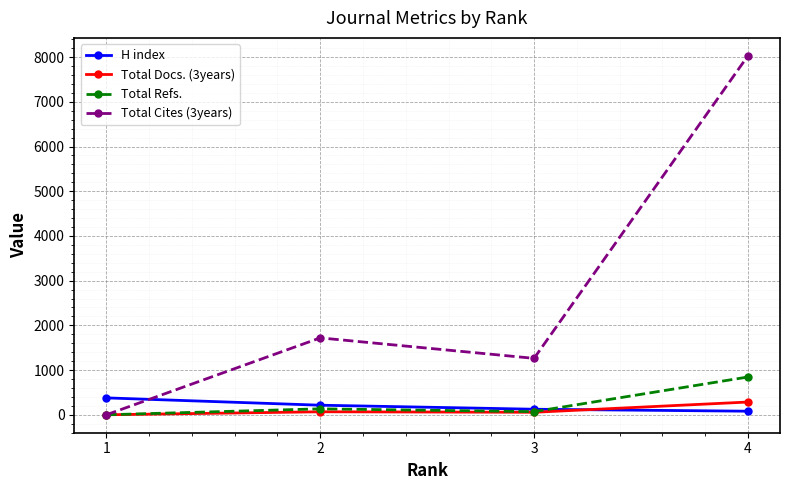

What is the average value of the Total Cites (3years) series?

2753